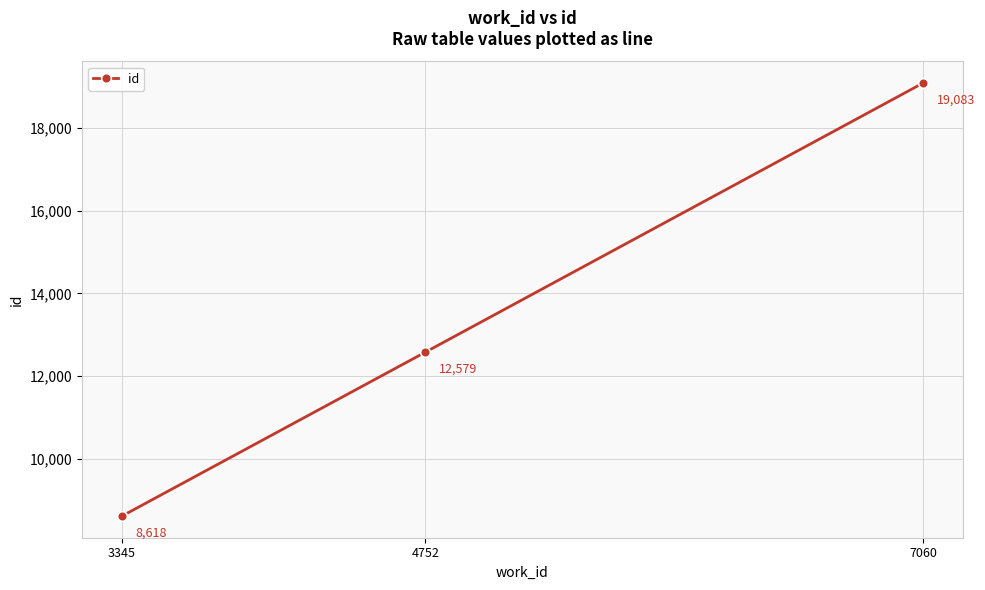

What value does the data have at 4752?

12579